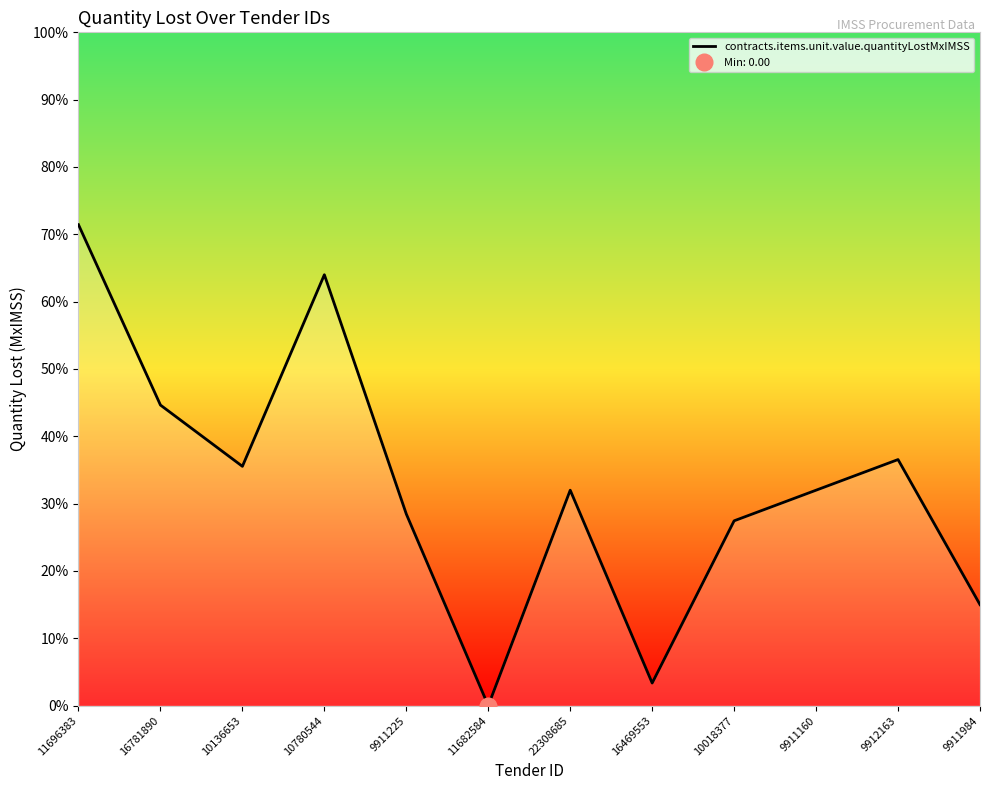

How many interior local peaks (higher than both neighbors) does the data have?

3